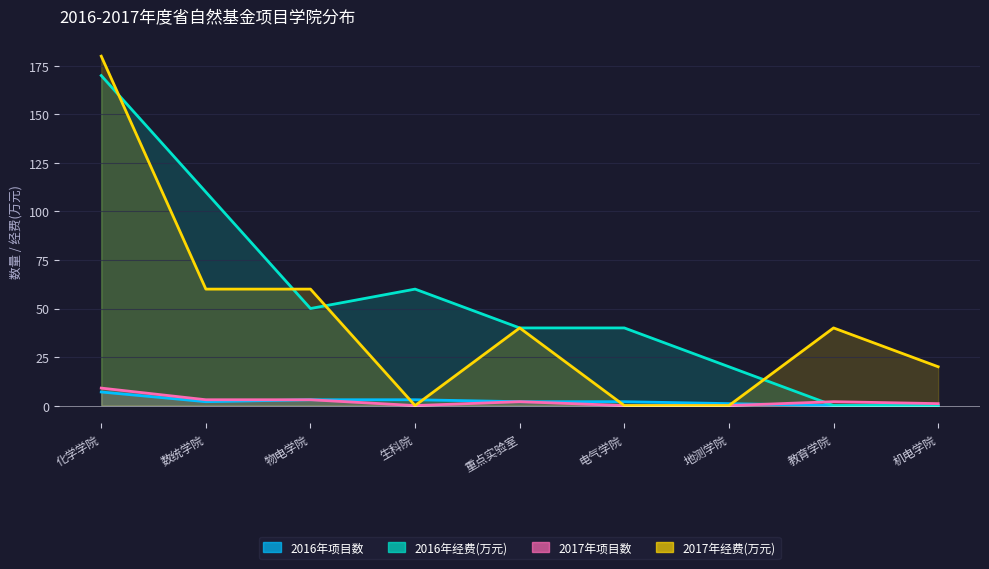

Read the 2016年项目数 value at 地测学院.

1